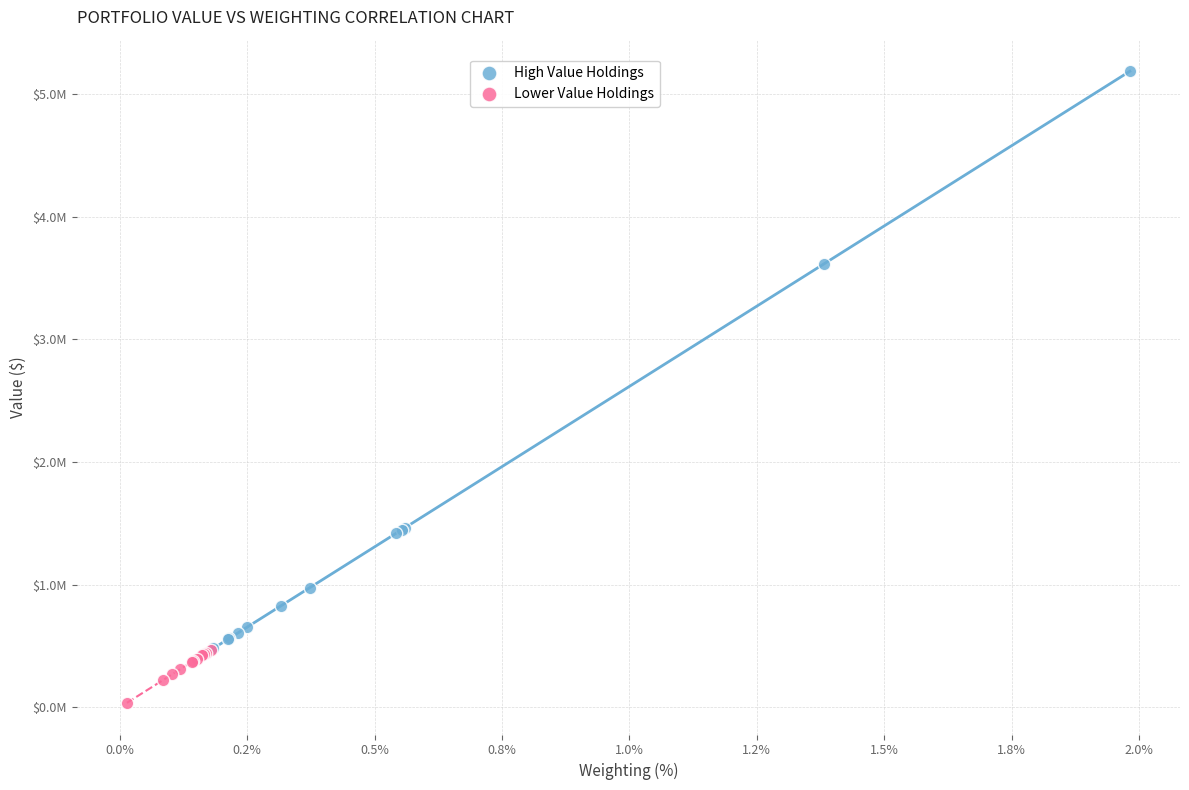

Which series contains the highest Y value?

High Value Holdings